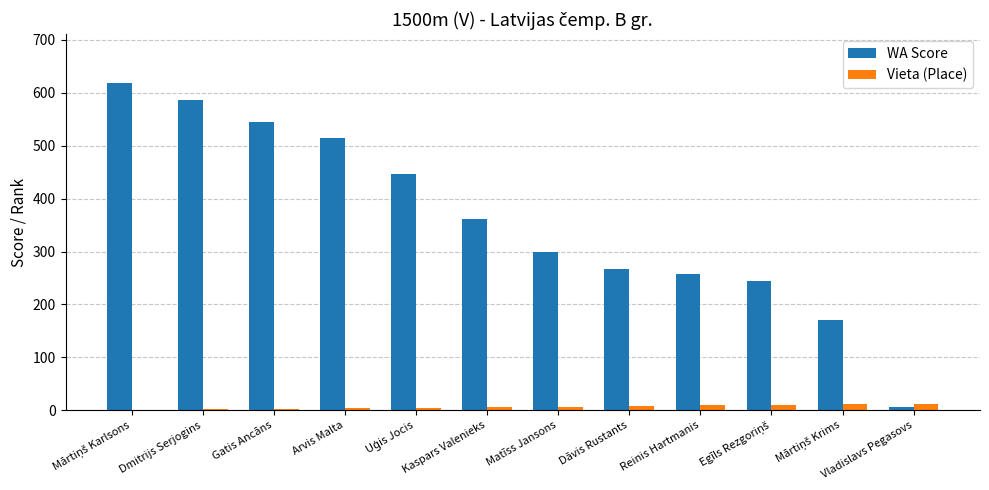

What is the greatest value displayed?

618